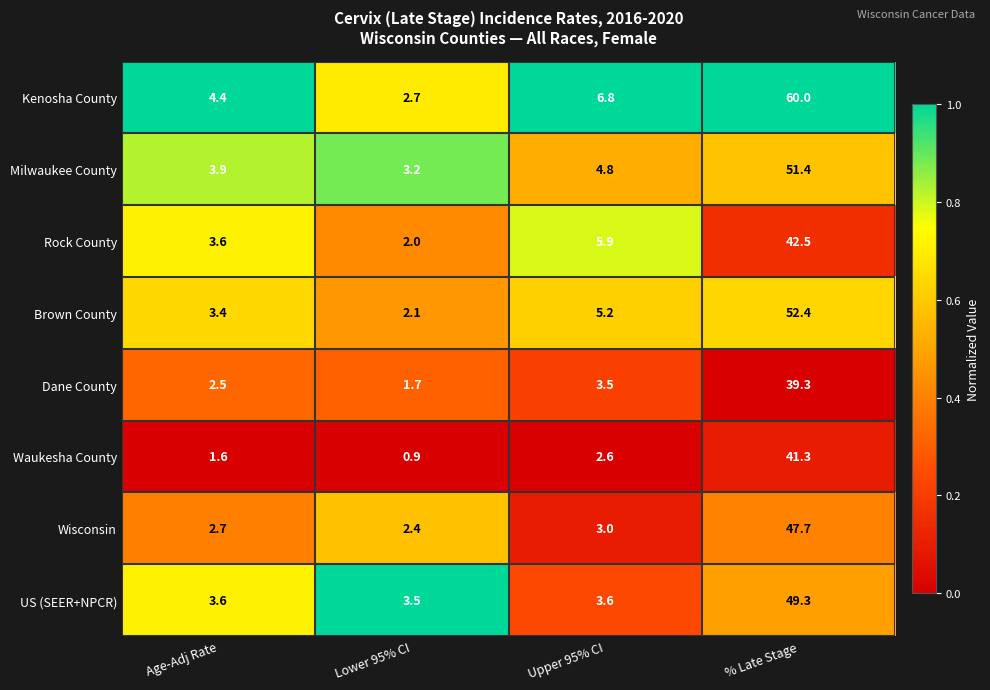

How many data points does each series have?

4